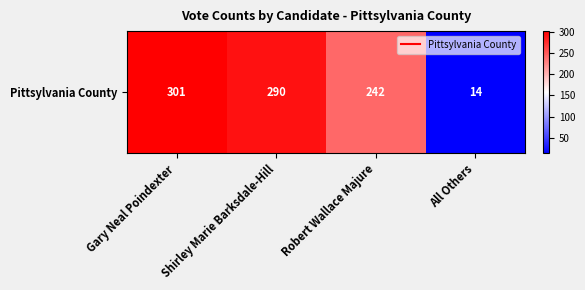

Reading right to left, extract all data points from this chart.

14	242	290	301